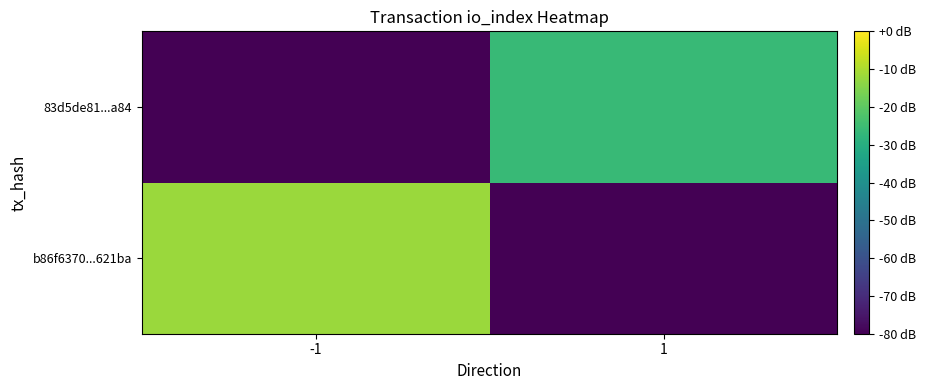

What is the spread (max minus min) of values at 1?

54